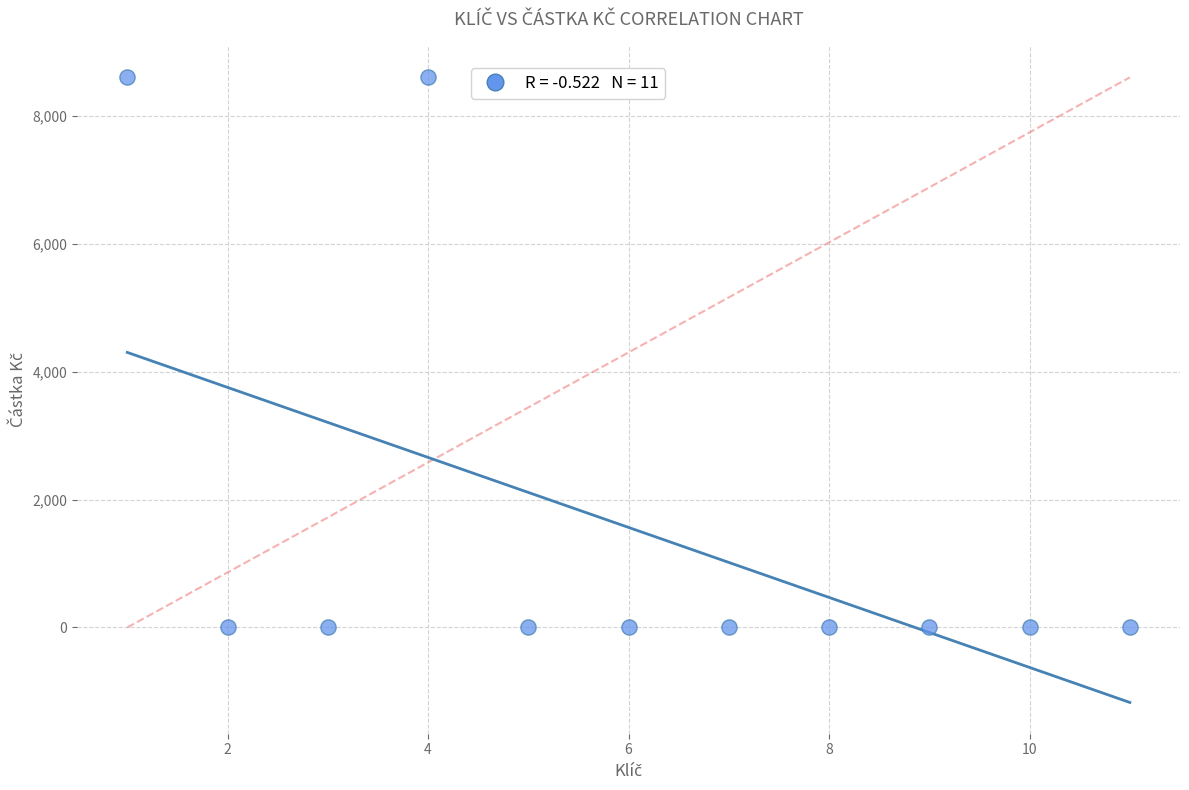

What is the range of X values (max minus min)?

10